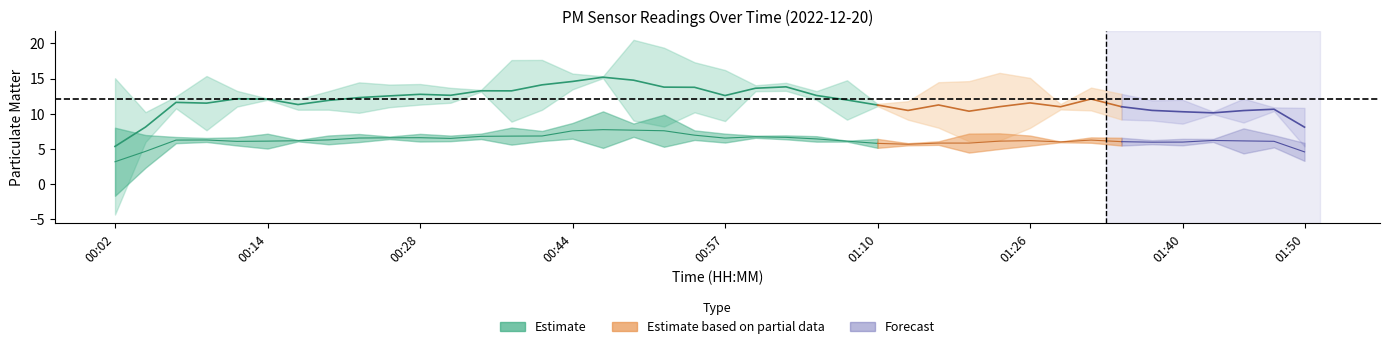

True or false: P2 and P1 cross at least once.

False